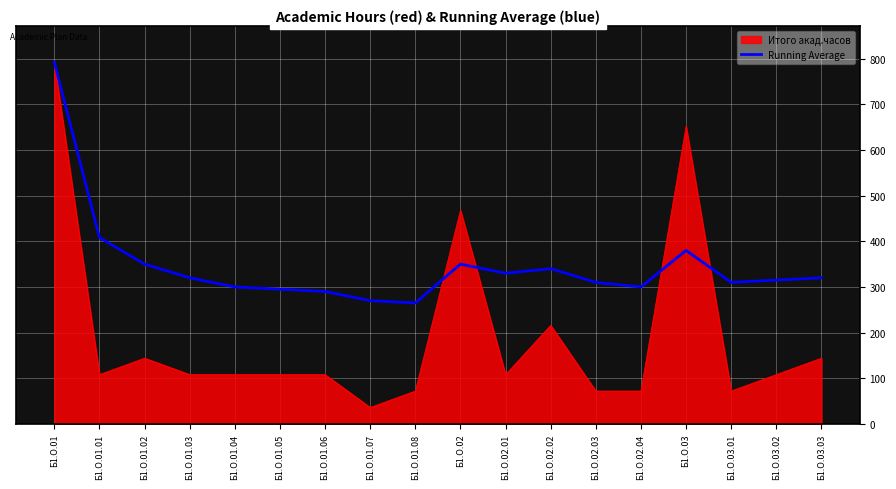

What is the spread (max minus min) of values at Б1.О.02.04?

228